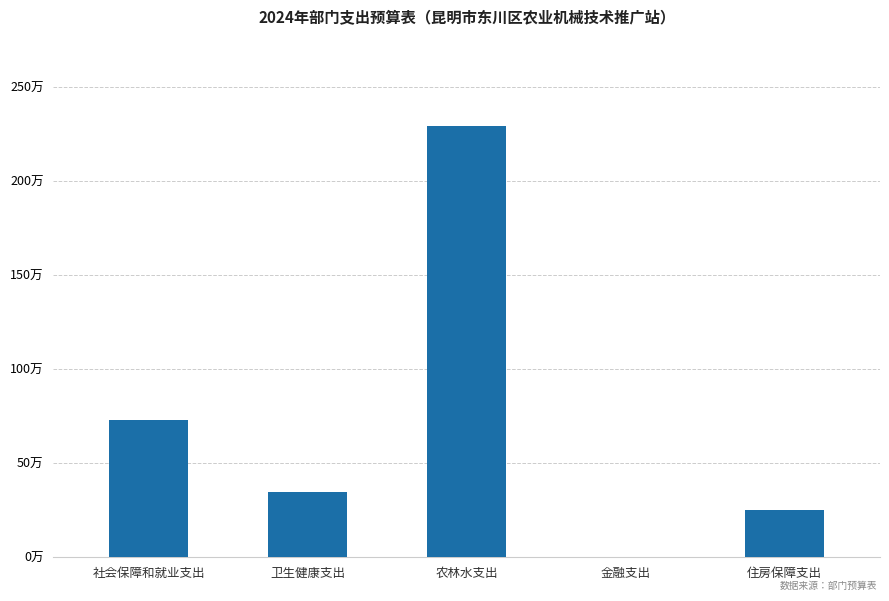

Are the bars horizontal?

No